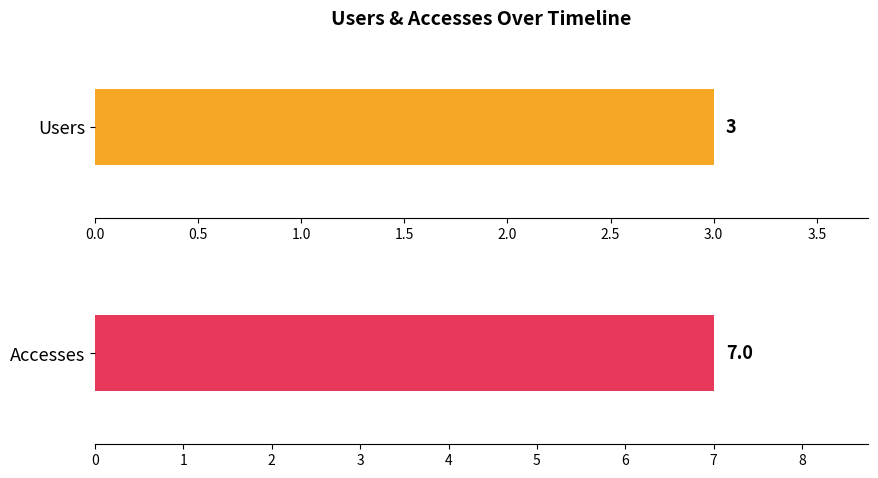

Which series has the widest spread of values?

Accesses